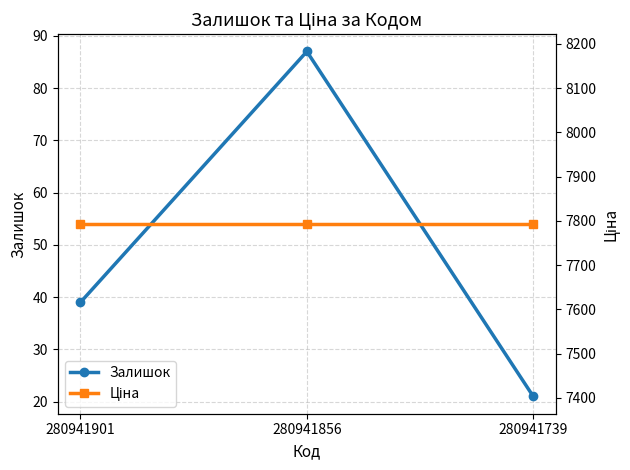

What is the sum of all Ціна values?

23378.8